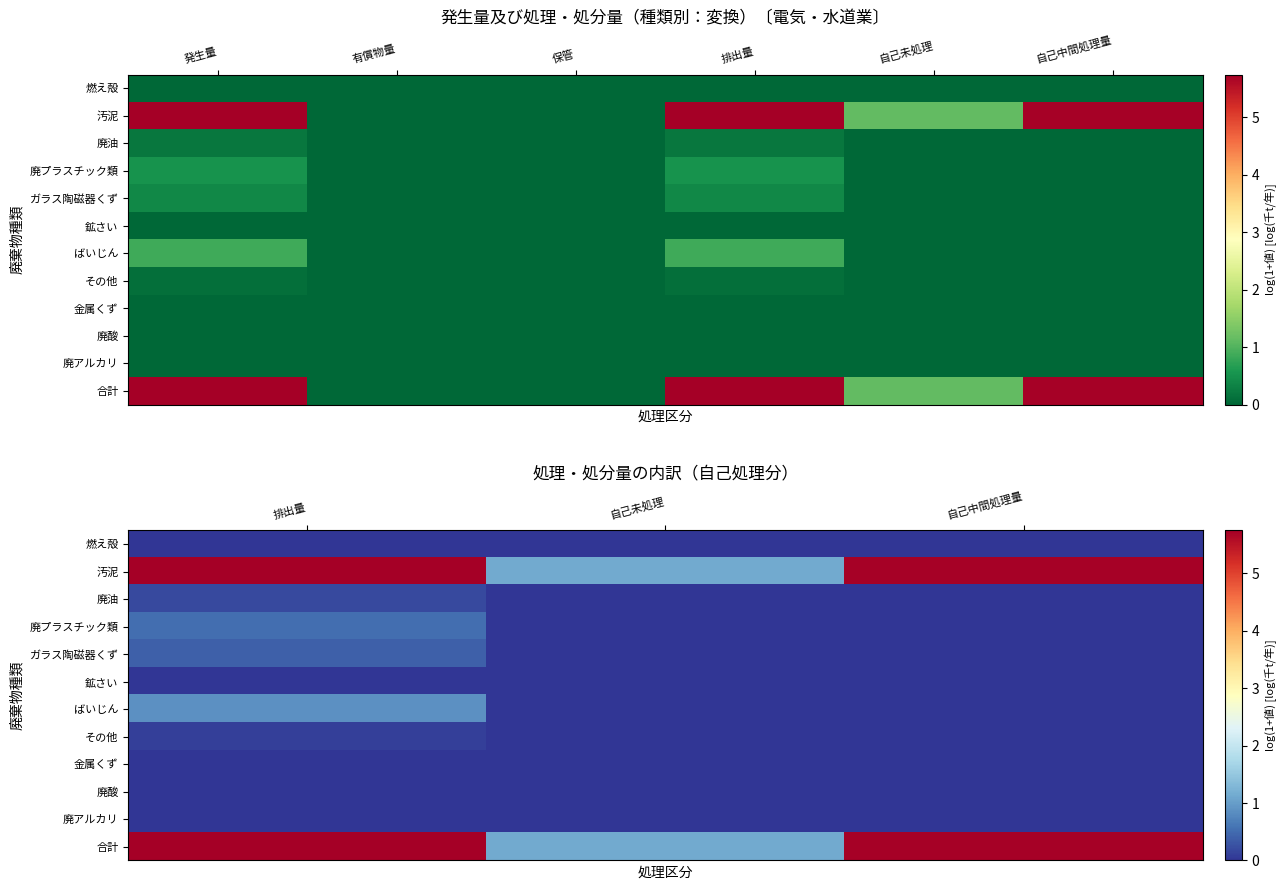

Rank the series at 自己未処理 from lowest to highest value.

燃え殻, 廃油, 廃プラスチック類, ガラス陶磁器くず, 鉱さい, ばいじん, その他, 金属くず, 廃酸, 廃アルカリ, 汚泥, 合計